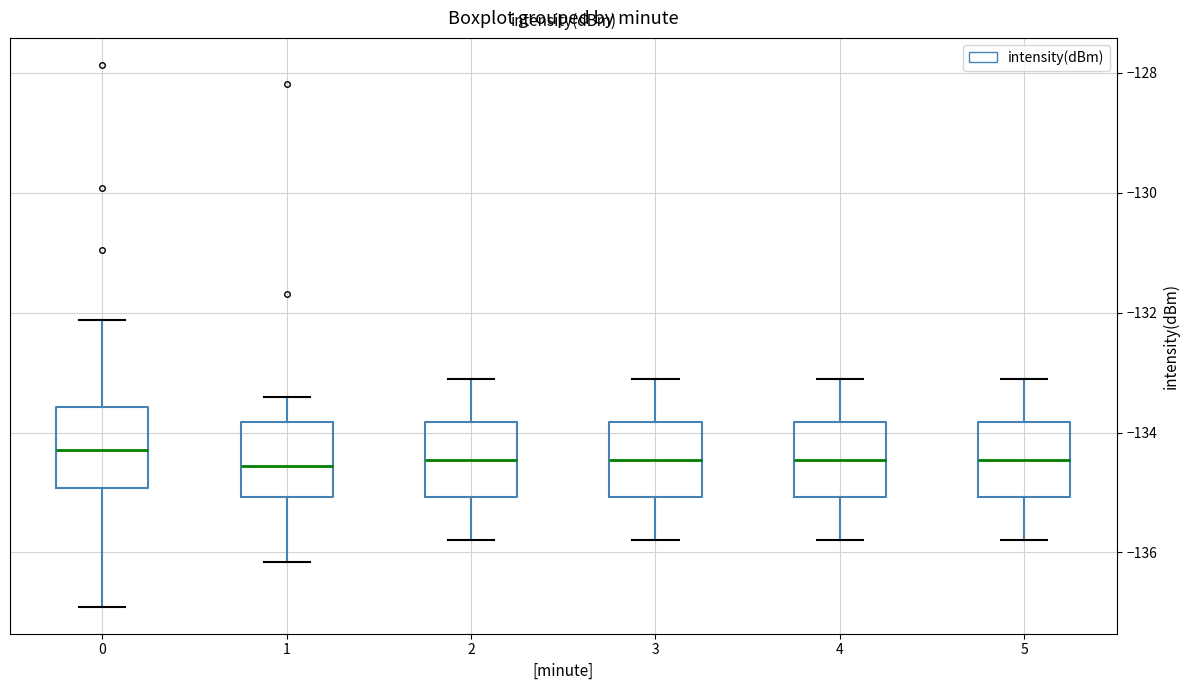

Reading left to right, transcribe this box plot: for each box, give where its median line is, the range the box spans, and where its two whiskers end, as read against the y-axis. The values are not printed on the chart, so give them approximately, as read against the axis.

0: median -134.2, box -135.0 to -133.6, whiskers -137.0 to -132.2
1: median -134.6, box -135.0 to -133.8, whiskers -136.2 to -133.4
2: median -134.4, box -135.0 to -133.8, whiskers -135.8 to -133.0
3: median -134.4, box -135.0 to -133.8, whiskers -135.8 to -133.0
4: median -134.4, box -135.0 to -133.8, whiskers -135.8 to -133.0
5: median -134.4, box -135.0 to -133.8, whiskers -135.8 to -133.0